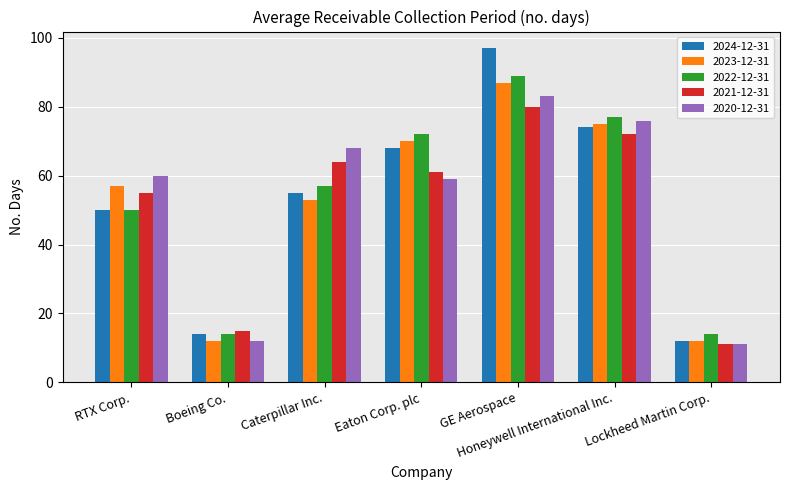

Is it true that 2020-12-31 equals 59 at Eaton Corp. plc?

True